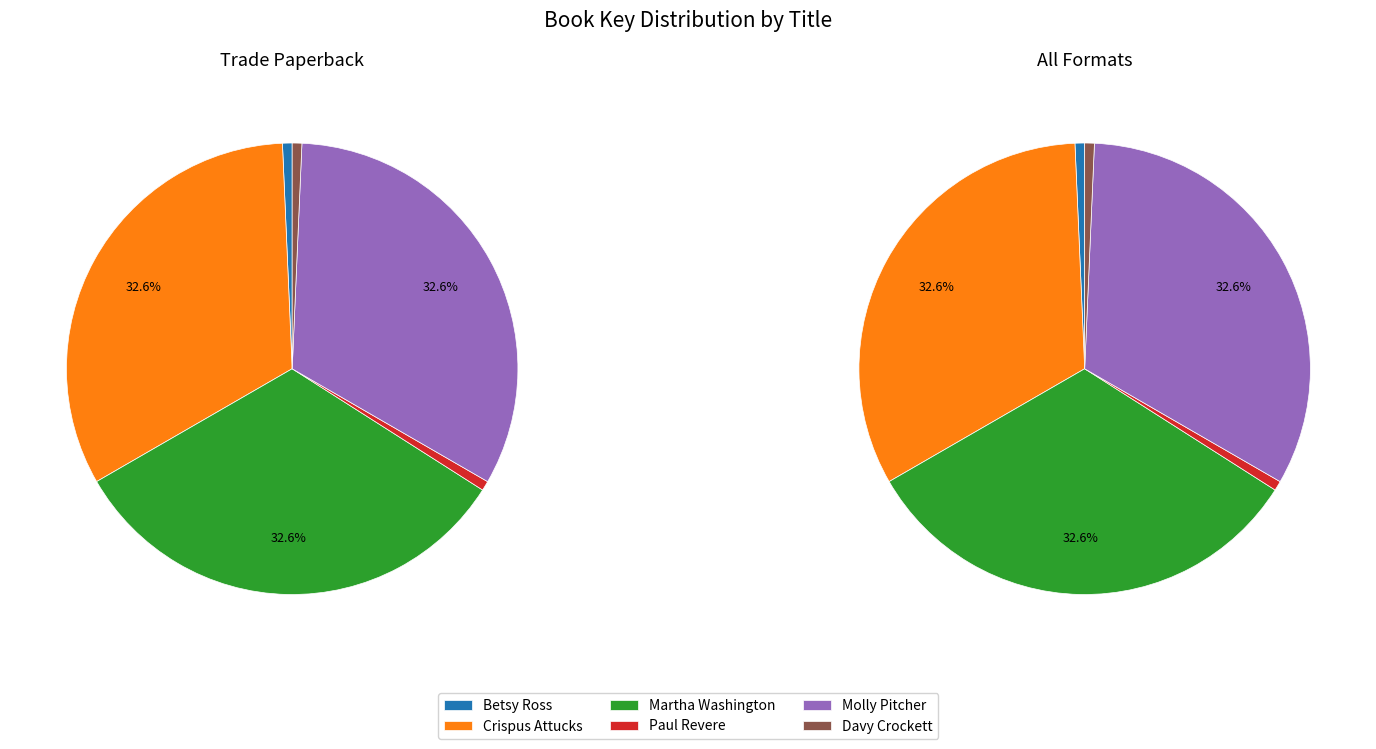

Is Martha Washington the majority of the pie?

No